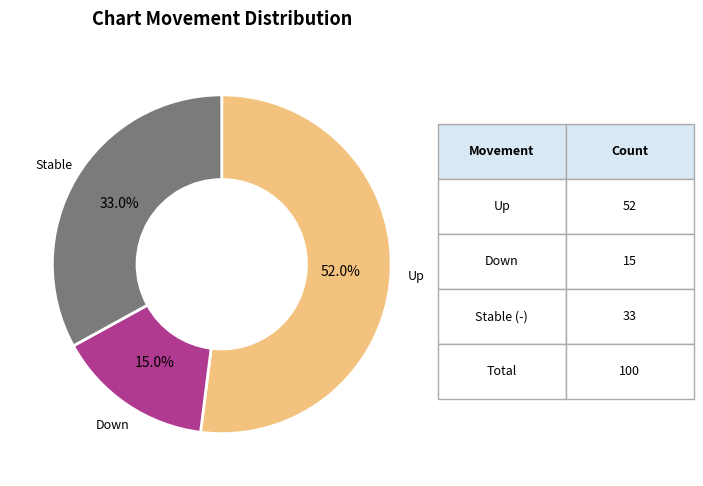

Count the number of slices in the pie.

3